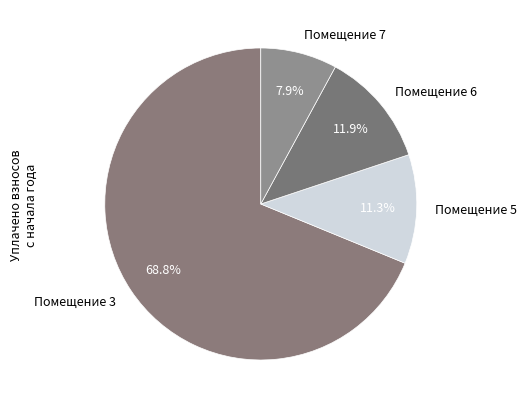

To the nearest percent, what is the average slice percentage?

25%